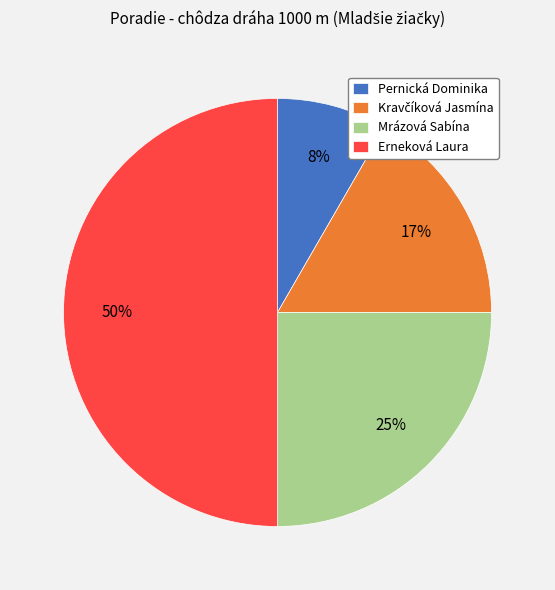

What is the largest slice in the pie chart?

Erneková Laura